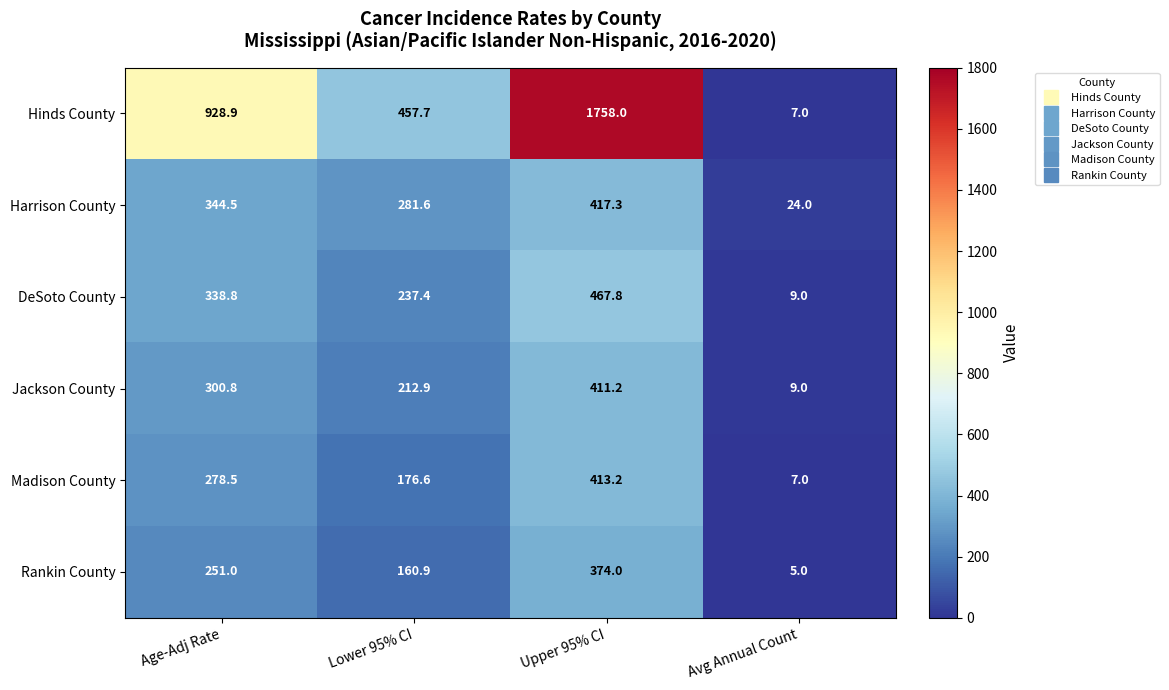

What is the sum of the Harrison County values at Avg Annual Count and Lower 95% CI?

305.6